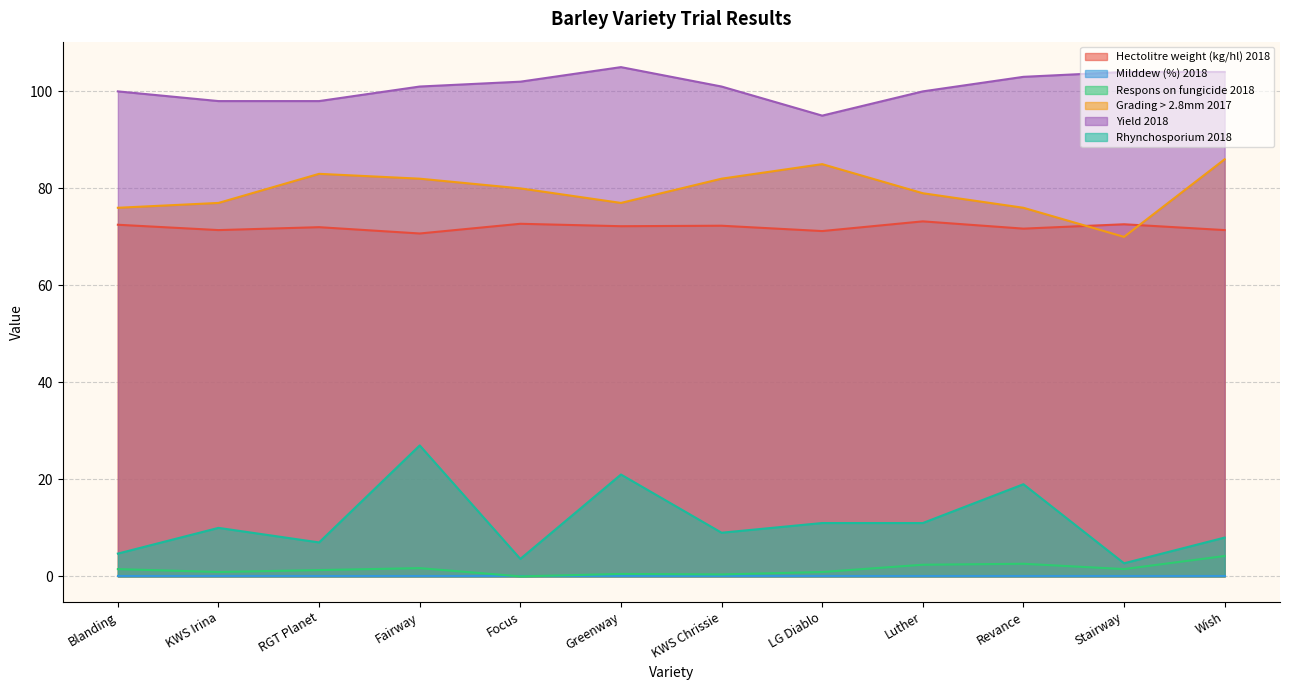

What is the difference between the Respons on fungicide 2018 values at KWS Chrissie and Luther?

2.0